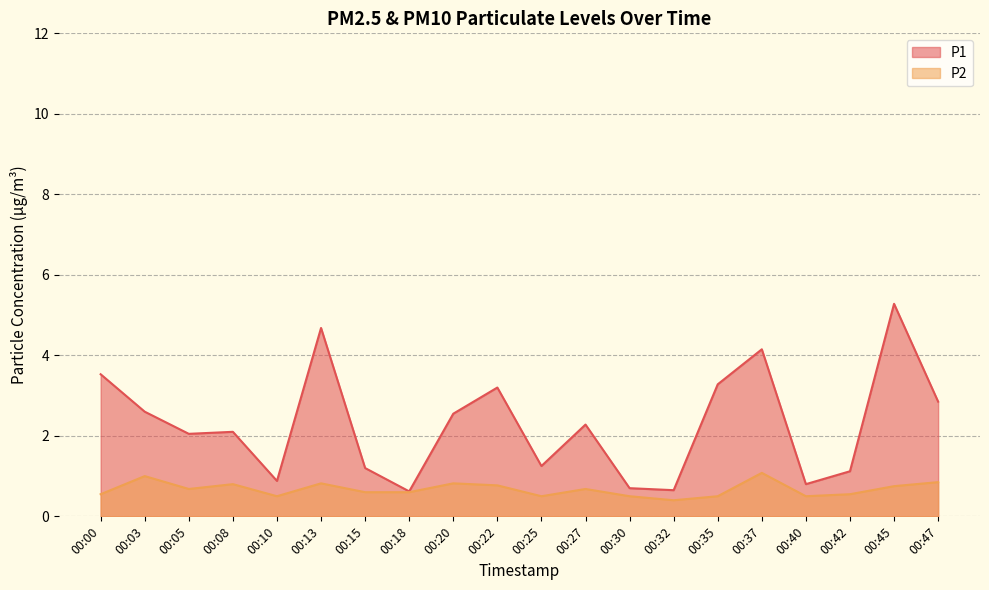

What is the difference between the maximum and minimum values in the P2 series?

0.7